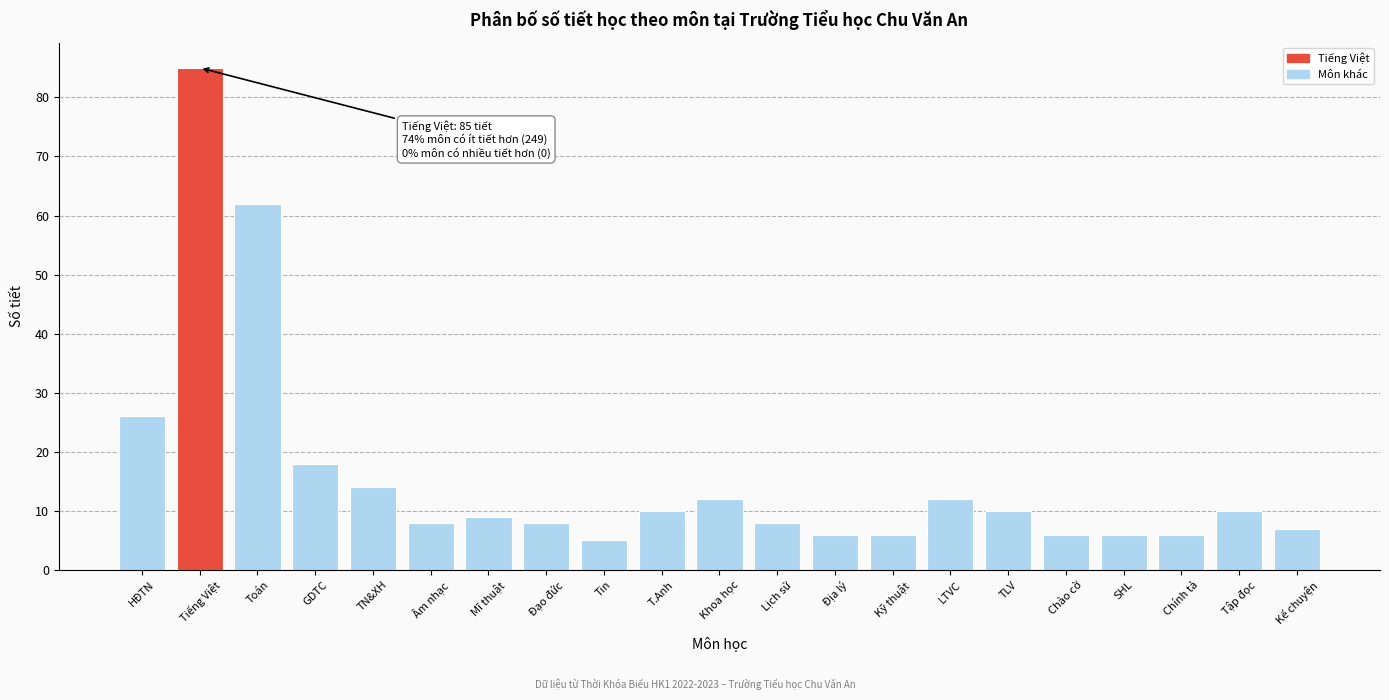

Reading left to right, transcribe all the data shown in this chart.

26	85	62	18	14	8	9	8	5	10	12	8	6	6	12	10	6	6	6	10	7